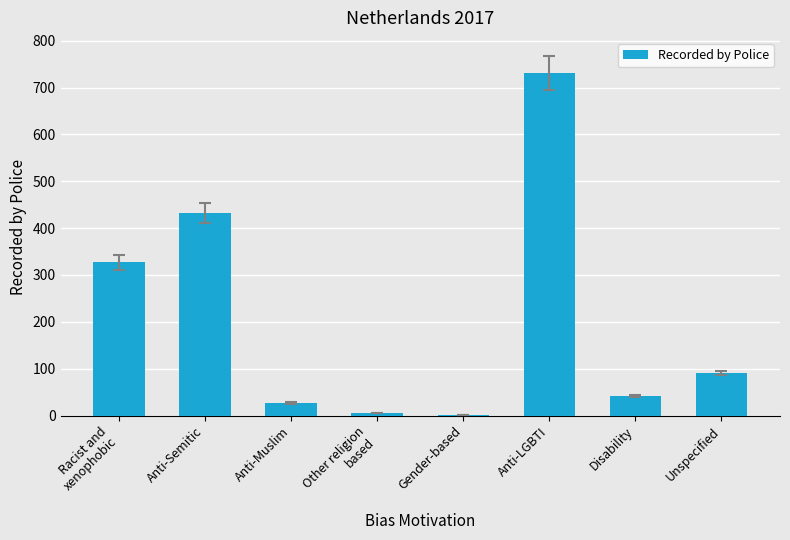

What is the sum of the values at Disability and Unspecified?

131